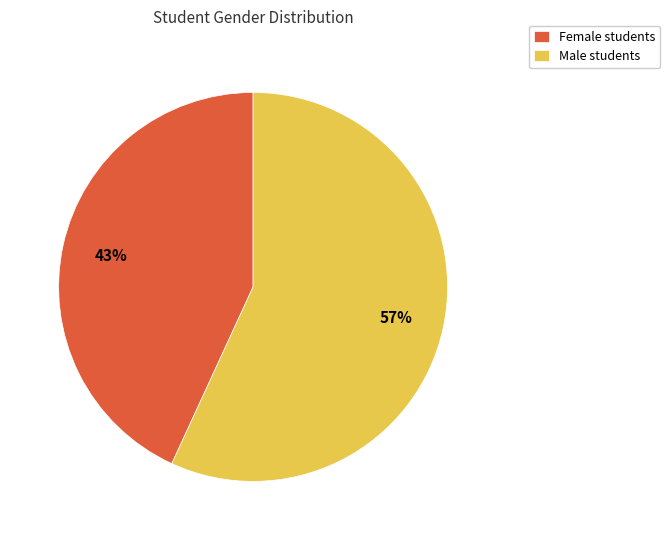

Combined, do Female students and Male students account for over 50%?

Yes